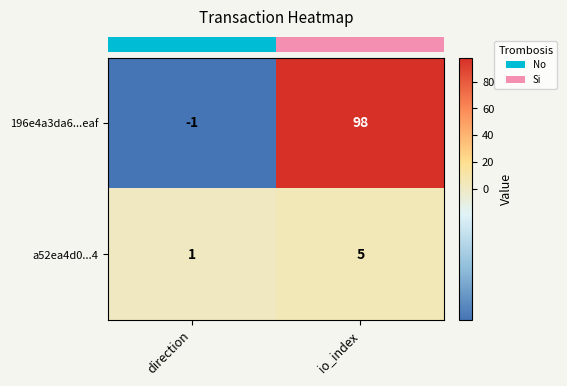

The value of a52ea4d0...4 at io_index is 8. True or false?

False